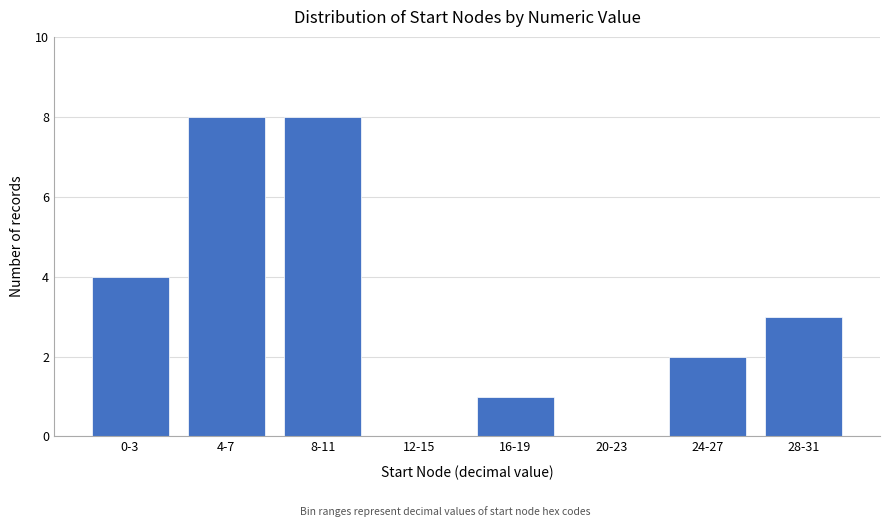

Reading left to right, transcribe all the data shown in this chart.

0-3=4	4-7=8	8-11=8	12-15=0	16-19=1	20-23=0	24-27=2	28-31=3